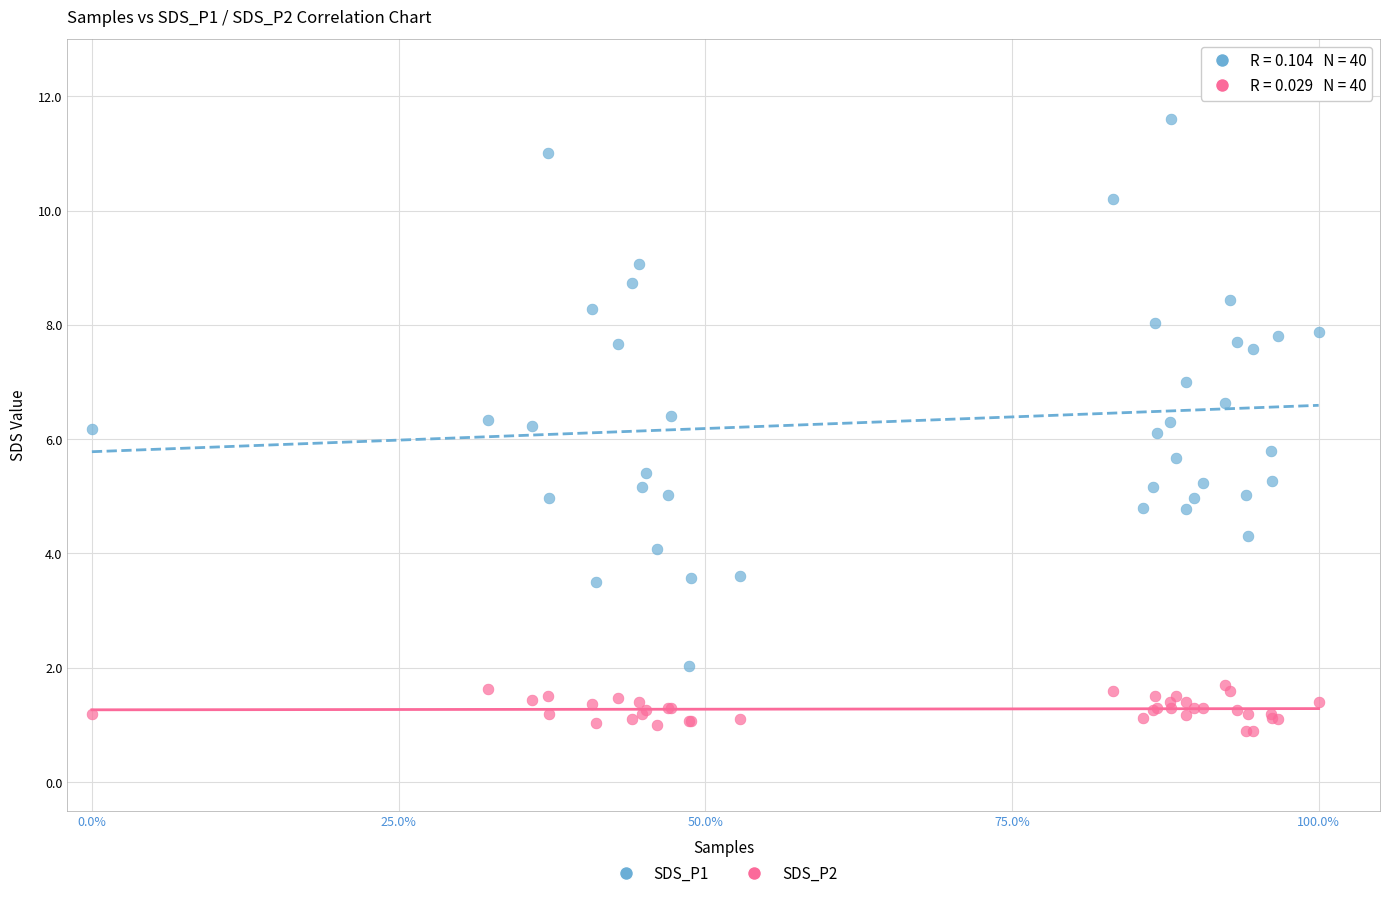

Which series has the widest spread of Y values?

SDS_P1